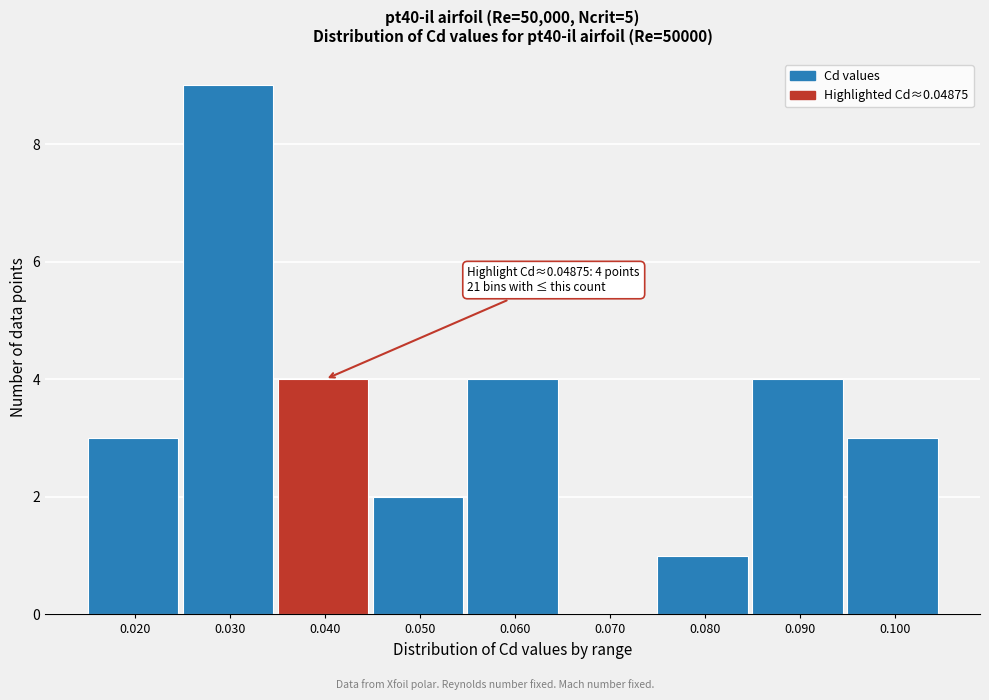

Reading left to right, transcribe all the data shown in this chart.

0.020=3	0.030=9	0.040=4	0.050=2	0.060=4	0.070=0	0.080=1	0.090=4	0.100=3